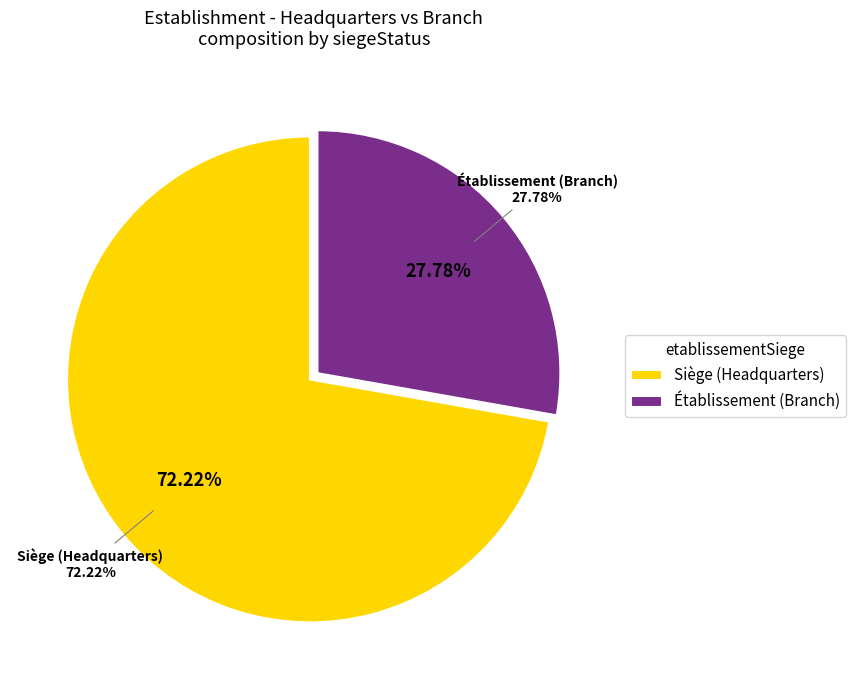

How many segments does this pie chart have?

2